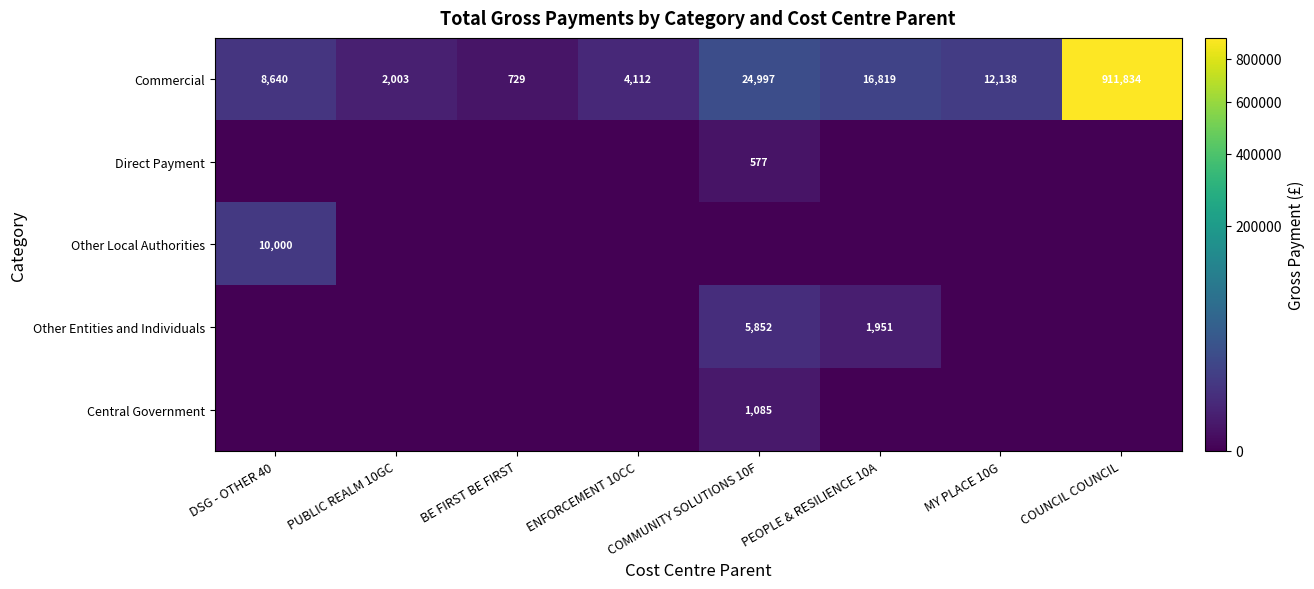

True or false: Central Government has a value of 458.4 at COMMUNITY SOLUTIONS 10F.

False